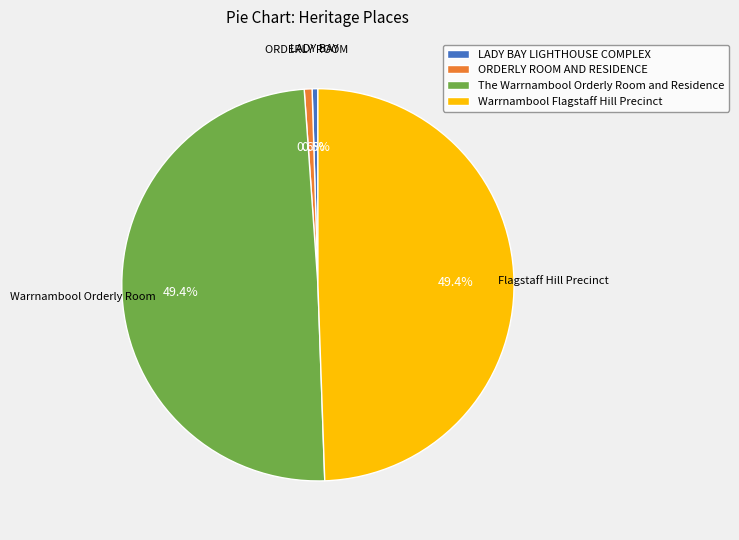

Between ORDERLY ROOM AND RESIDENCE and Warrnambool Flagstaff Hill Precinct, which is larger?

Warrnambool Flagstaff Hill Precinct